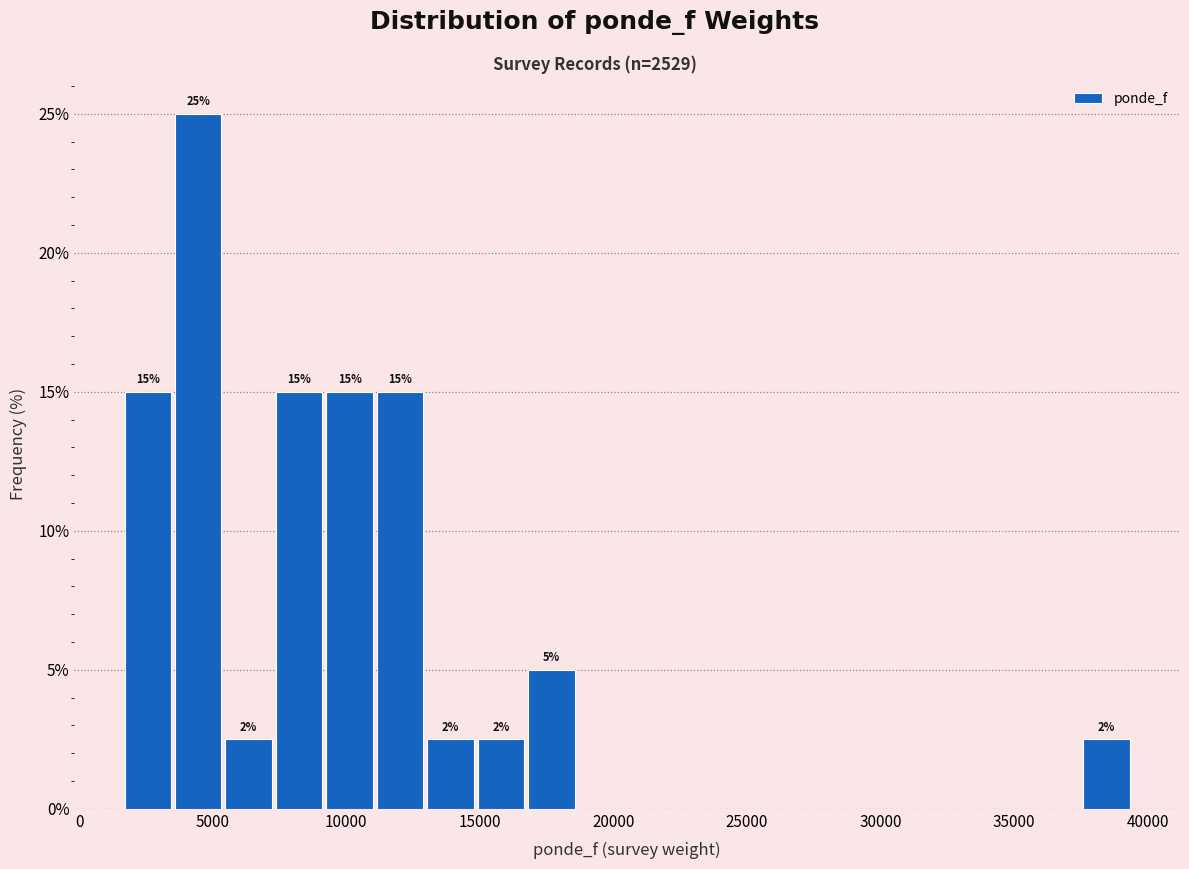

Around what value on the x-axis is the tallest bar? Give the approximate position of its centre, as read against the axis.

4500